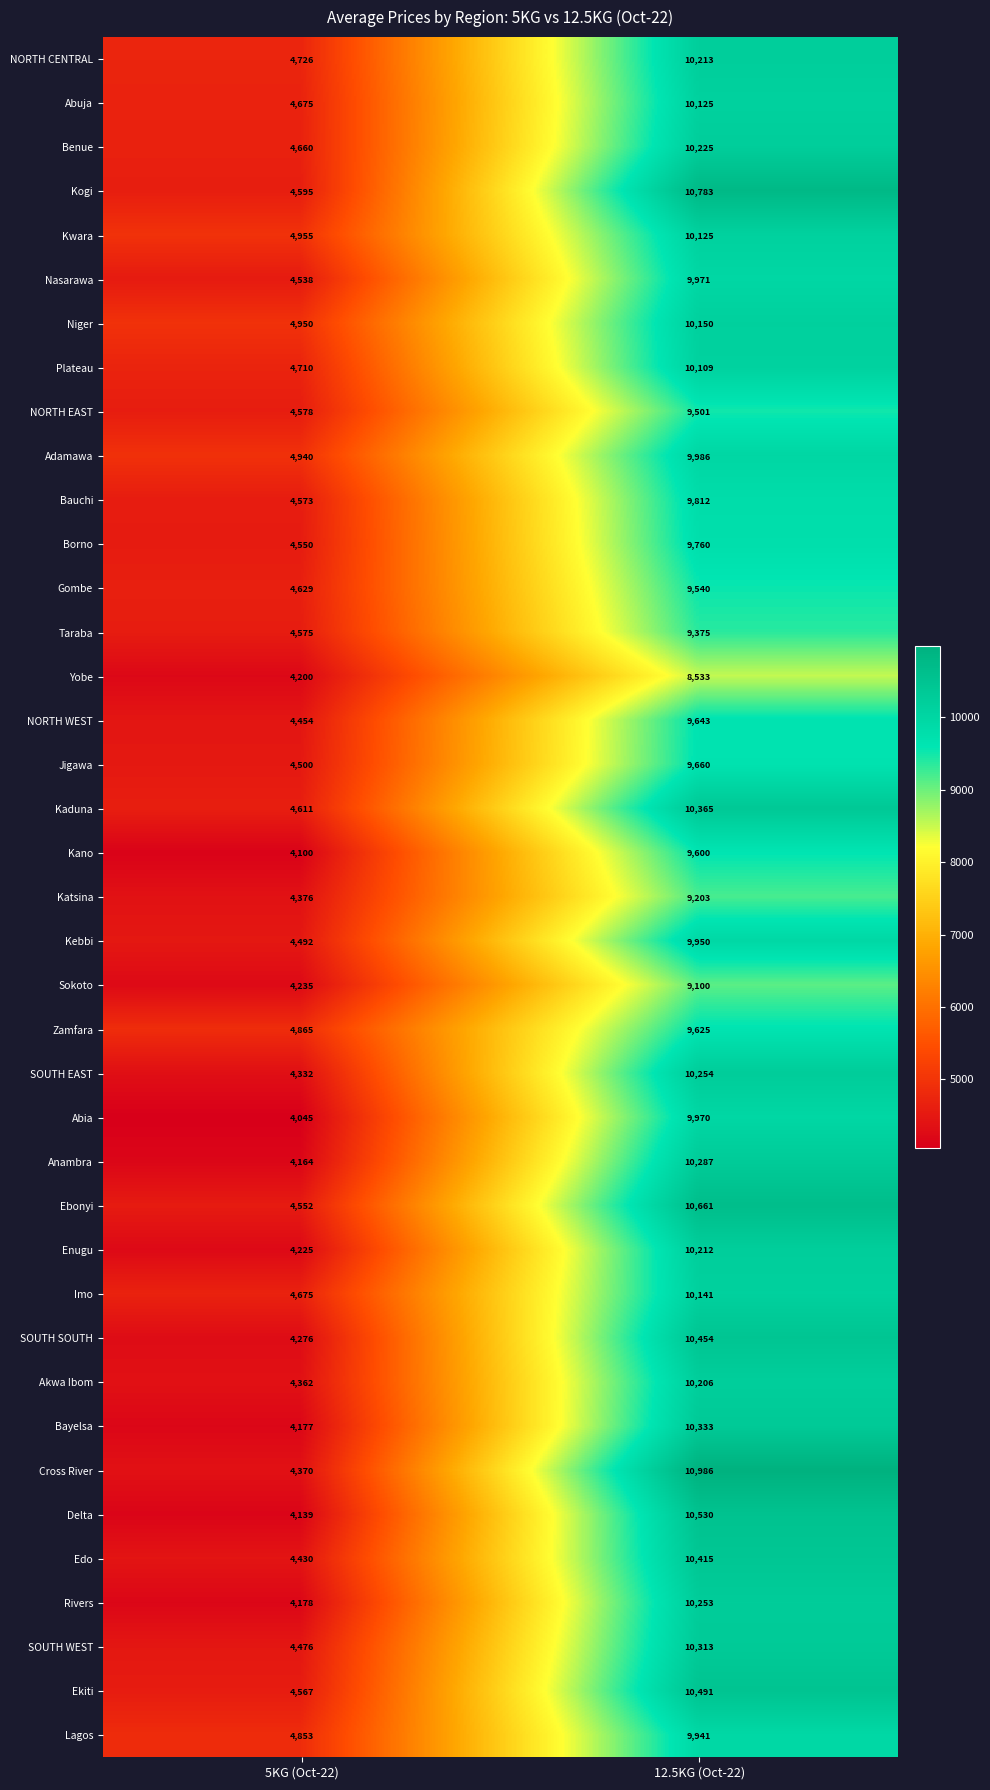

Is the value of Plateau at 5KG (Oct-22) greater than the value of Edo at 12.5KG (Oct-22)?

No